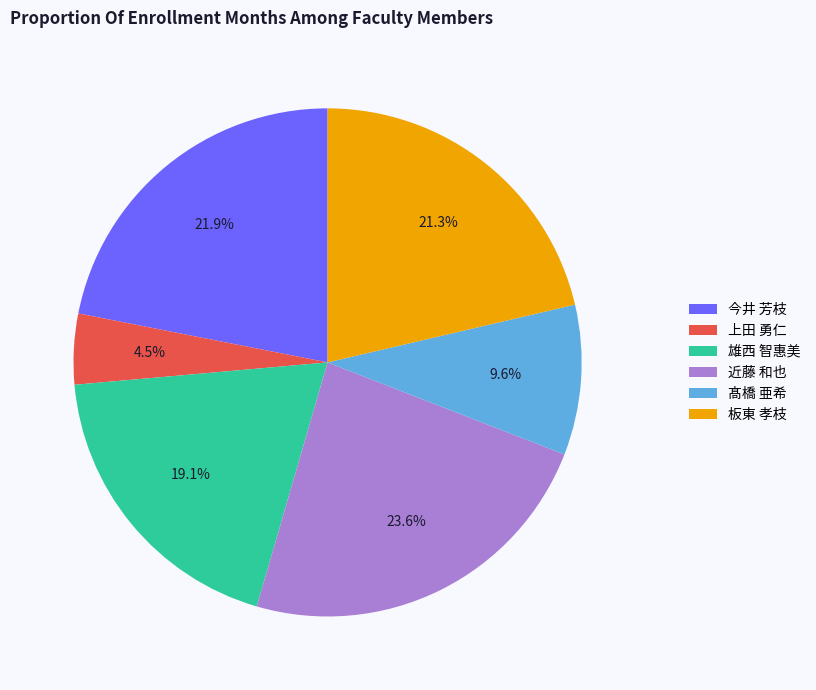

Is the sum of 髙橋 亜希 and 雄西 智惠美 greater than half?

No